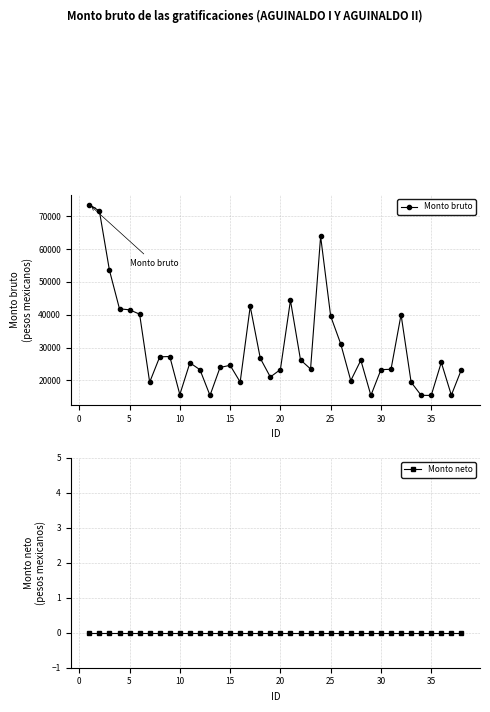

How many distinct data groups are displayed?

2